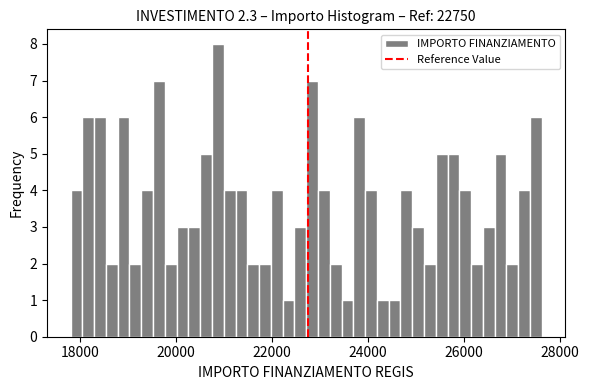

Around what value on the x-axis is the tallest bar? Give the approximate position of its centre, as read against the axis.

20800